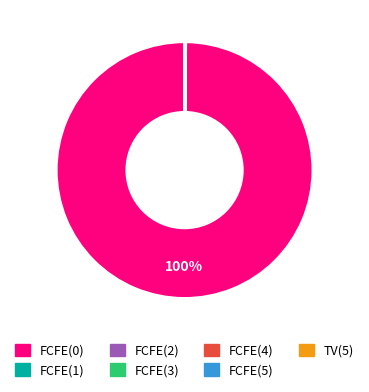

To the nearest percent, what is the difference between the largest and smallest slice percentages?

100%